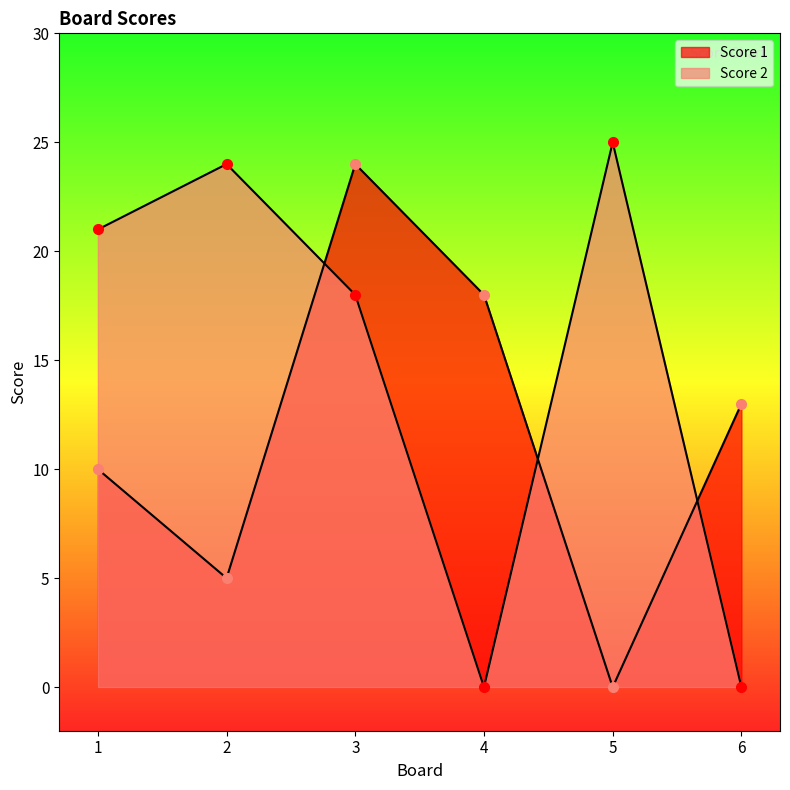

How many interior local peaks does the Score 1 series have?

1